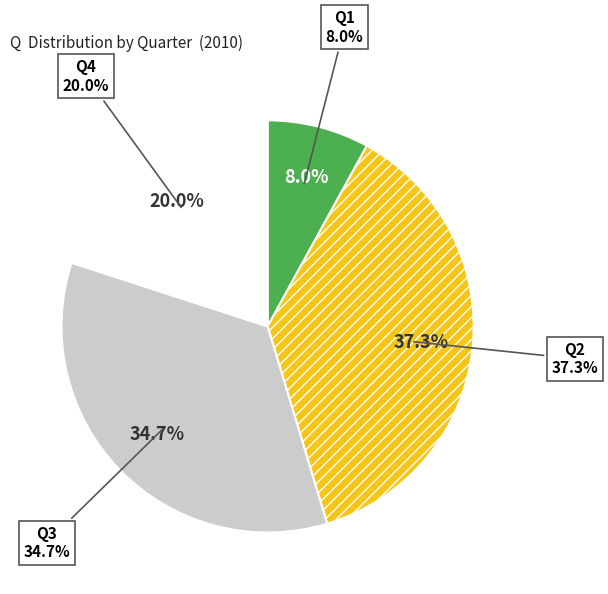

Count the number of slices in the pie.

4